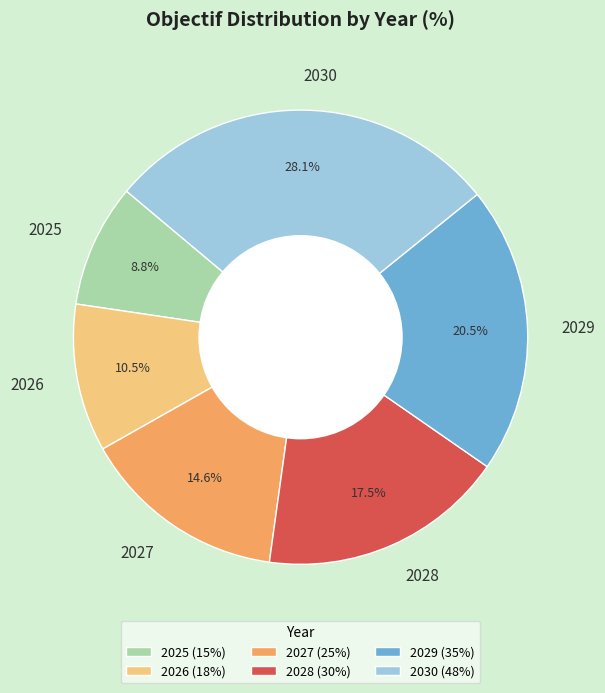

Which has a higher value, 2029 or 2030?

2030